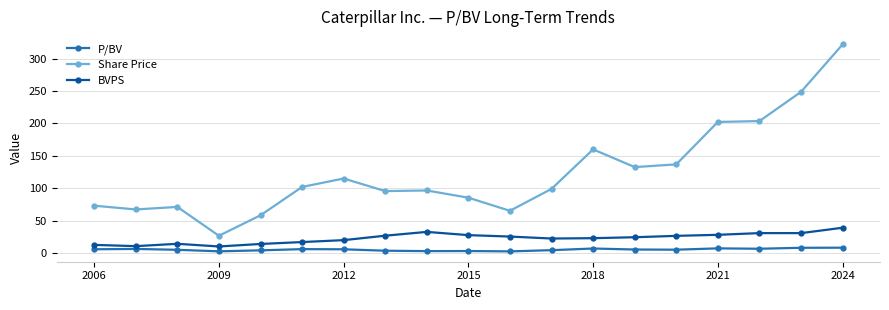

What is the sum of all P/BV values?

100.1